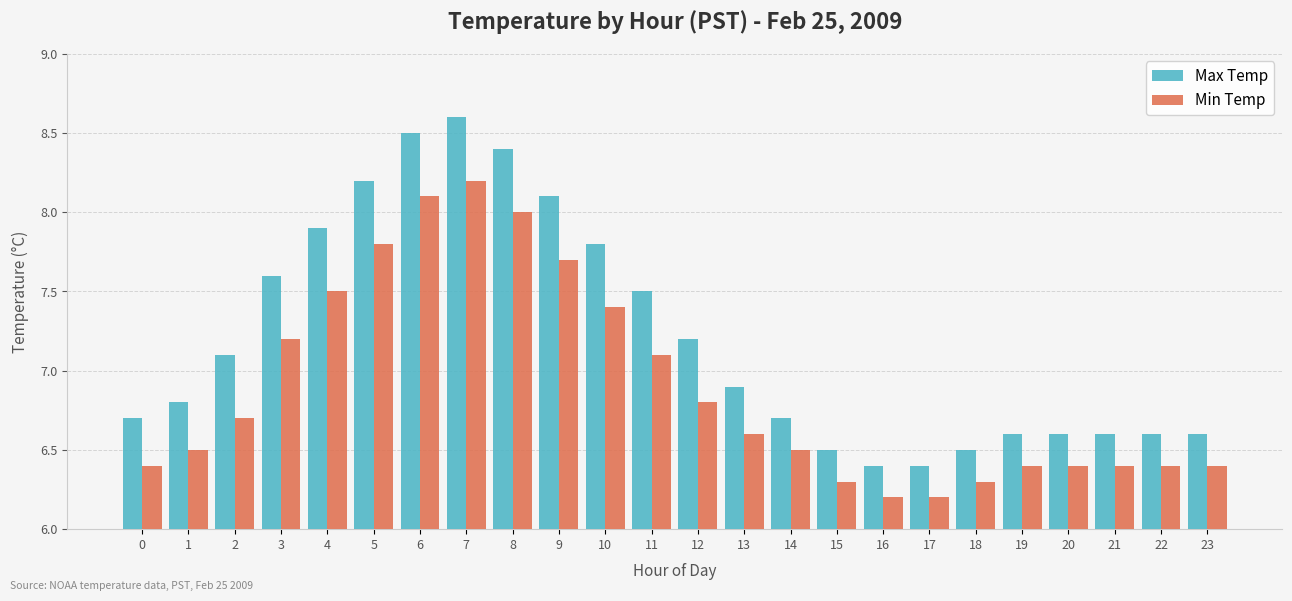

What is the greatest value displayed?

8.6